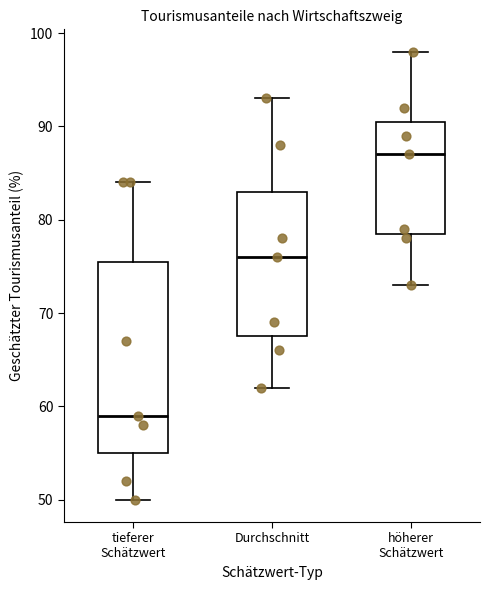

Which box's median line is the lowest?

tieferer Schätzwert